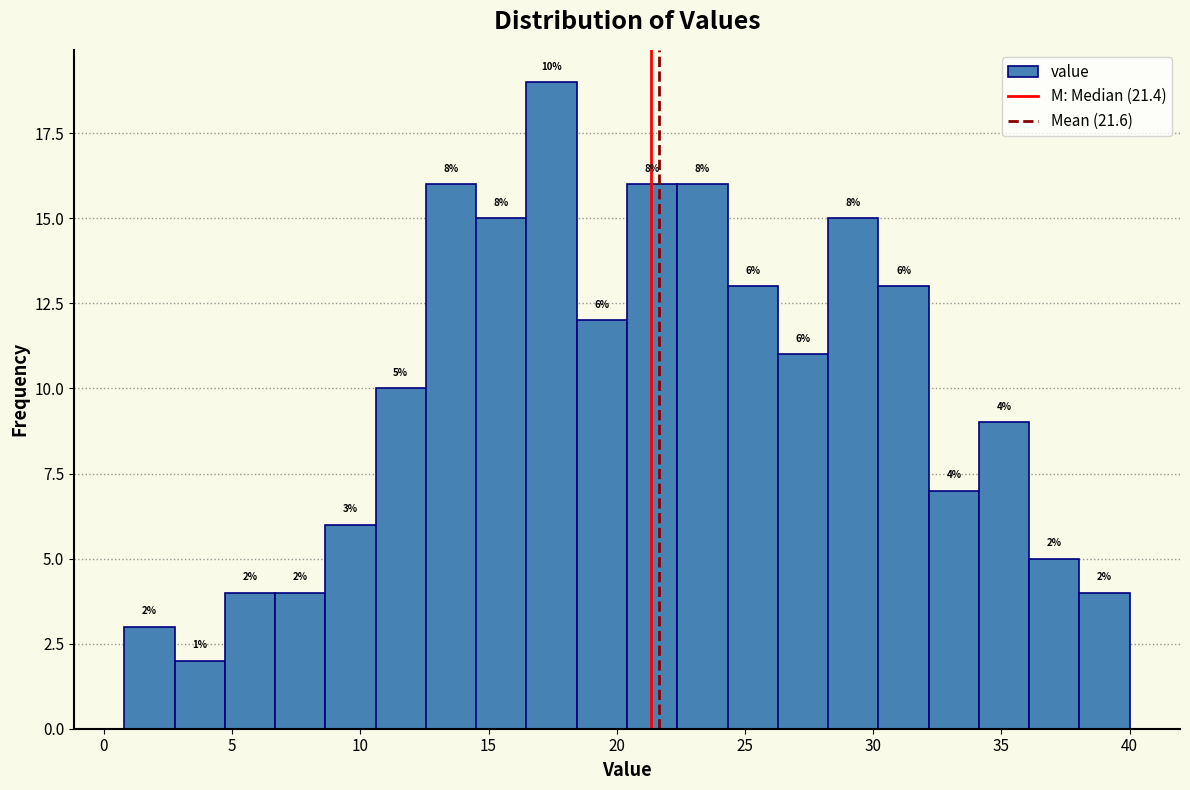

Around what value on the x-axis is the tallest bar? Give the approximate position of its centre, as read against the axis.

17.5